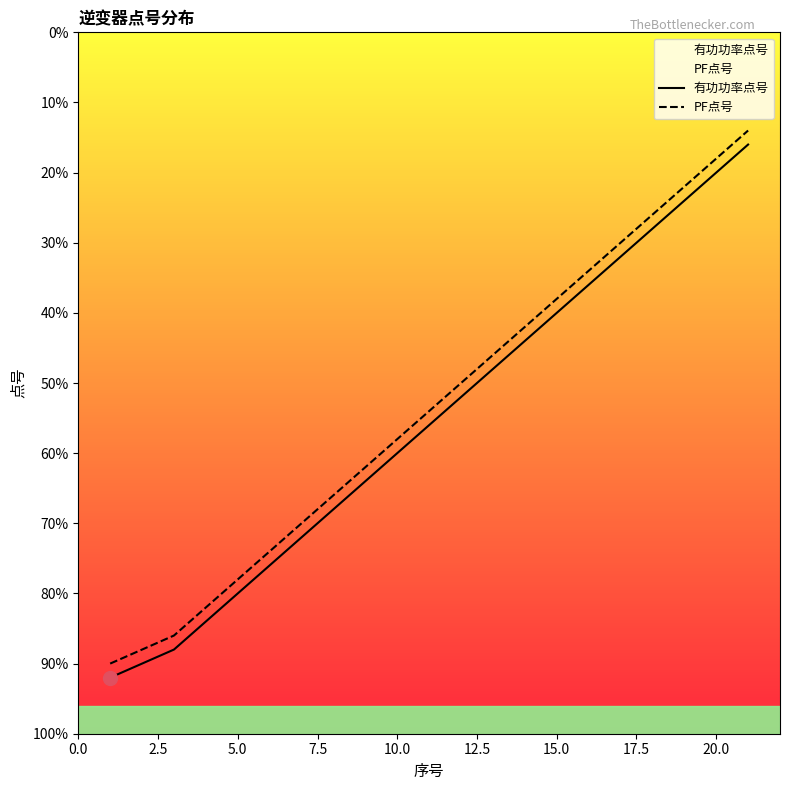

The 有功功率点号 series shows 43842 at 15. True or false?

False